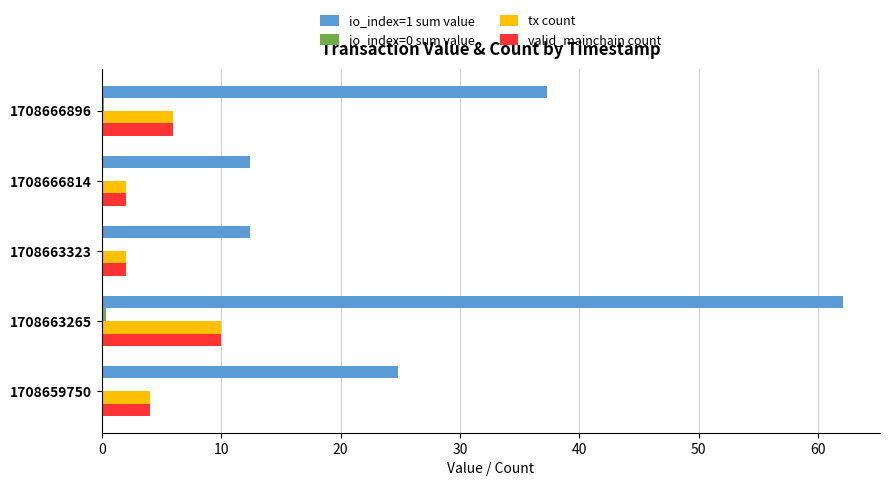

The value of io_index=1 sum value at 1708666896 is 11.6. True or false?

False